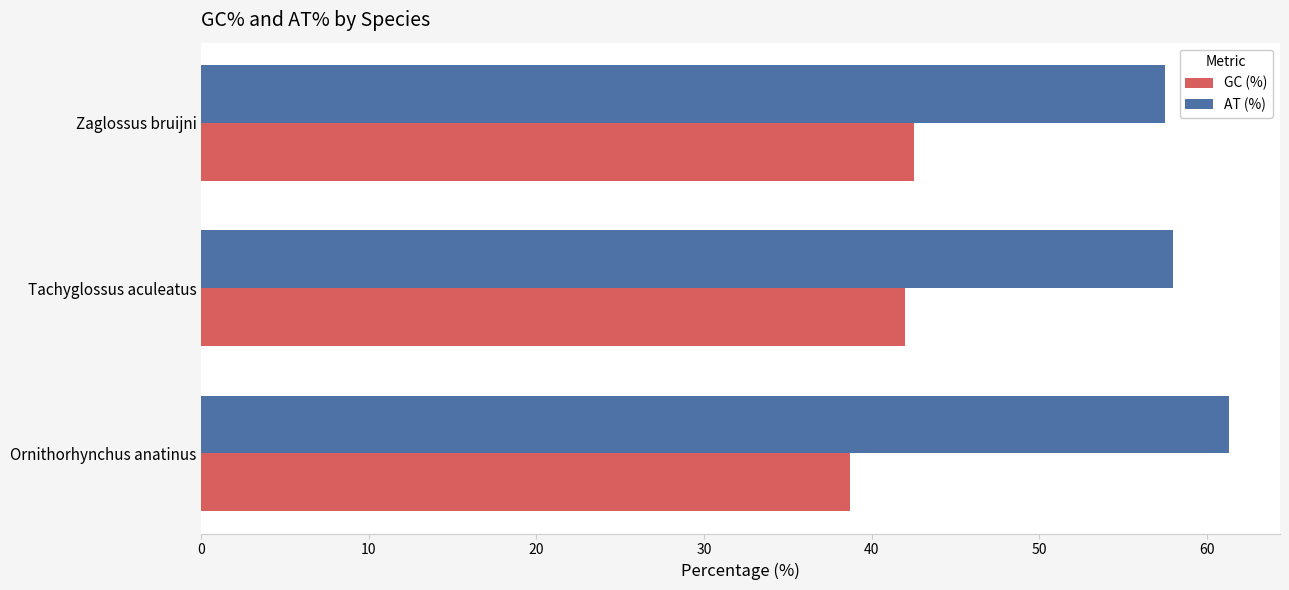

Is the value of GC (%) at Ornithorhynchus anatinus greater than the value of AT (%) at Tachyglossus aculeatus?

No